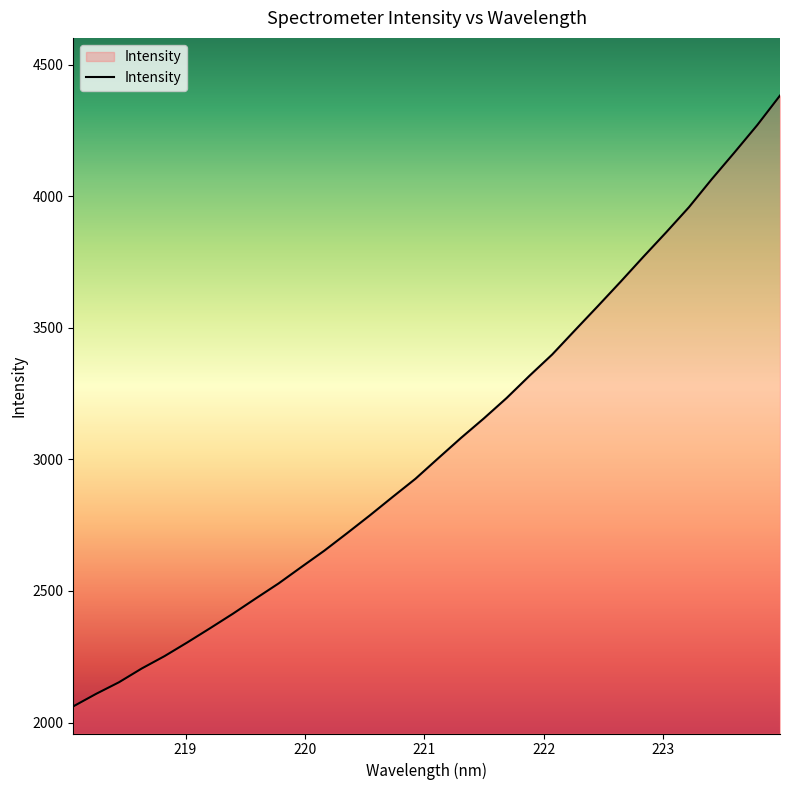

What is the minimum value shown in the chart?

2061.5